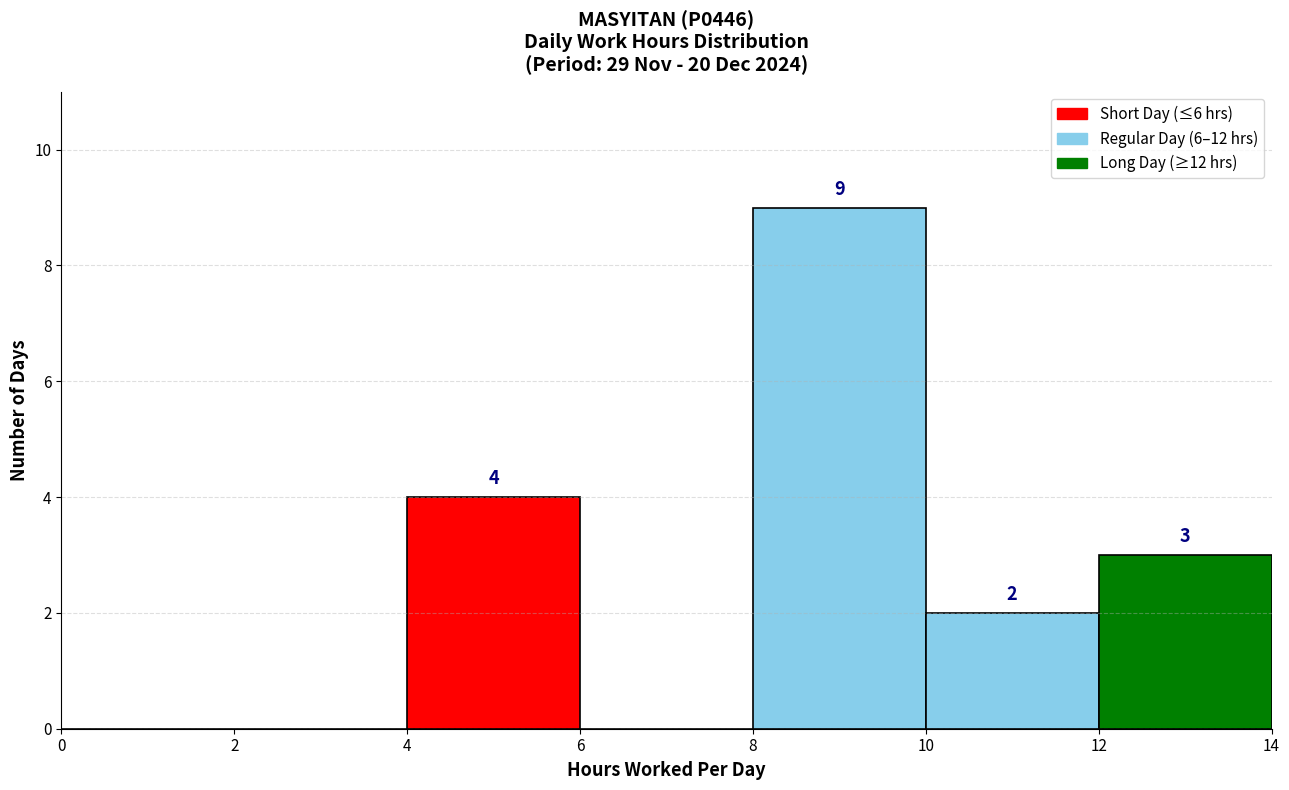

Over which range of the x-axis is the bar tallest?

8 to 10